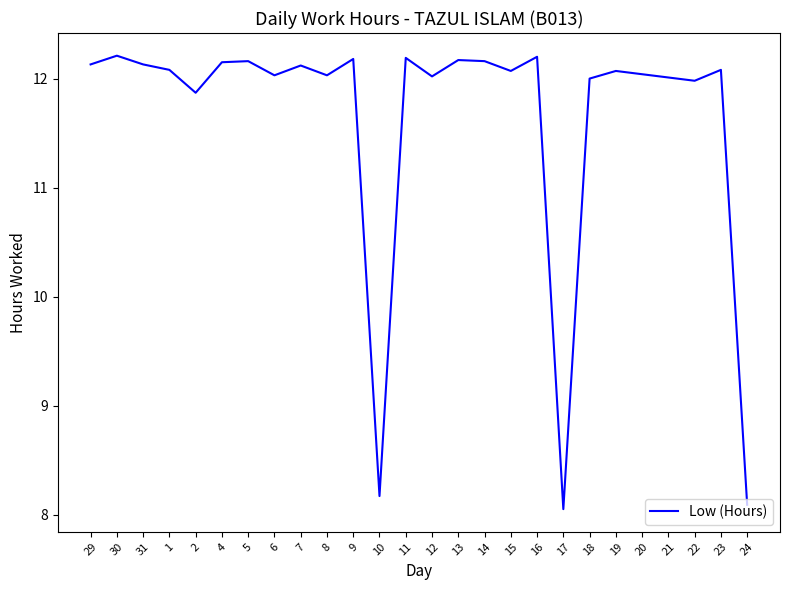

The chart shows a value of 12.0 at 21. True or false?

True